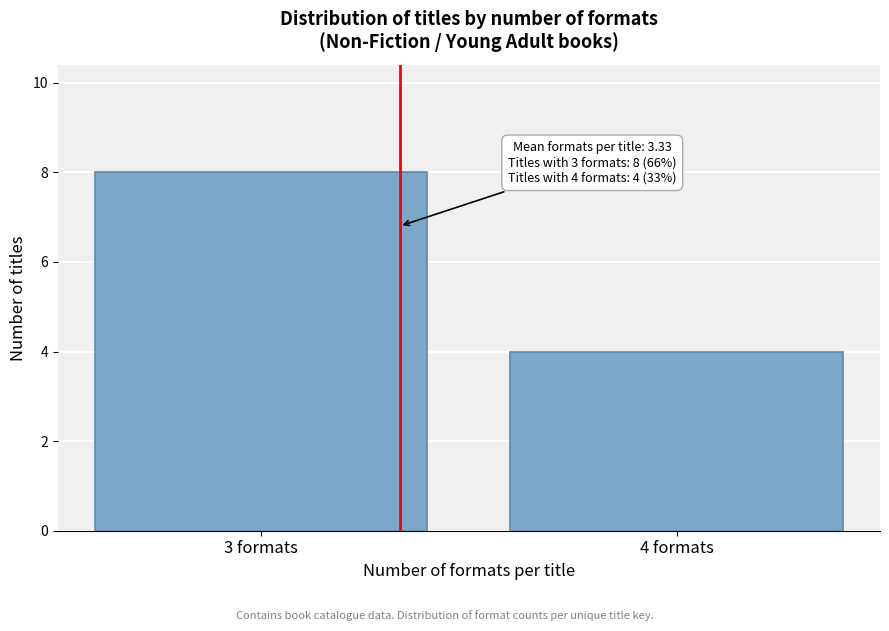

Reading left to right, list all the values displayed in this chart.

3 formats=8	4 formats=4